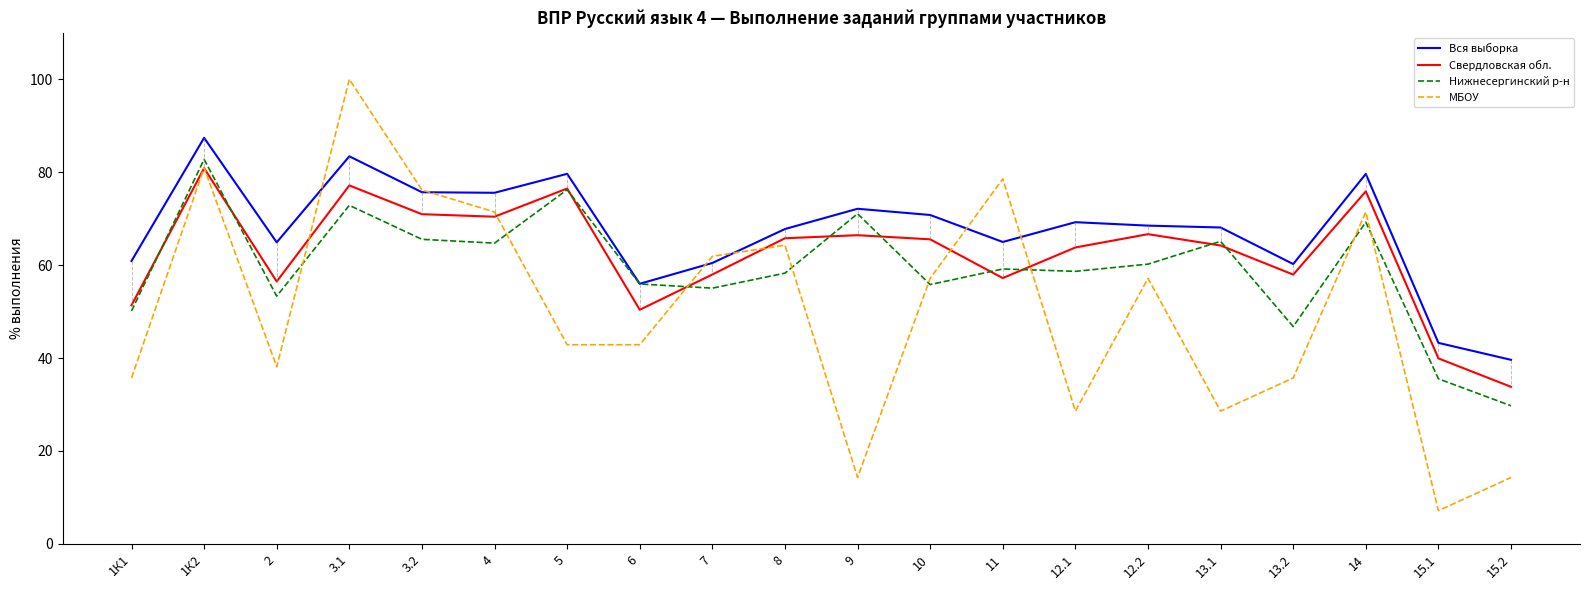

List the series in order of their overall mean, highest first.

Вся выборка, Свердловская обл., Нижнесергинский р-н, МБОУ